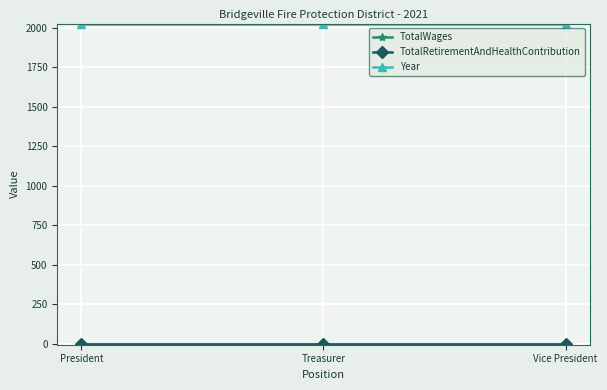

Is this an area chart (filled region under the line)?

No